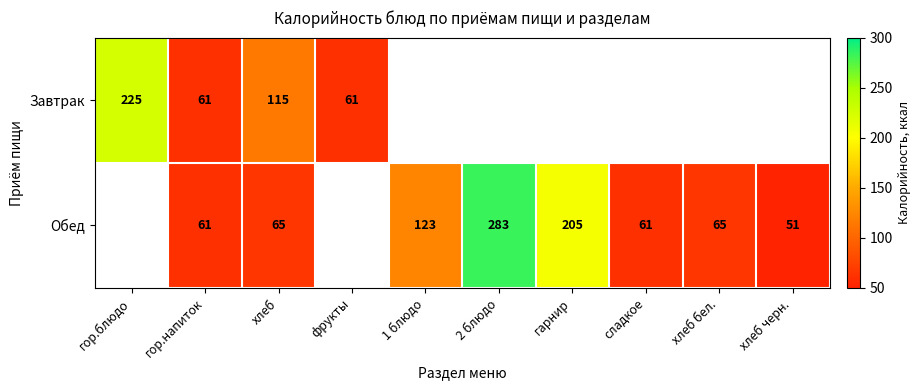

True or false: Обед has a value of 105 at хлеб.

False